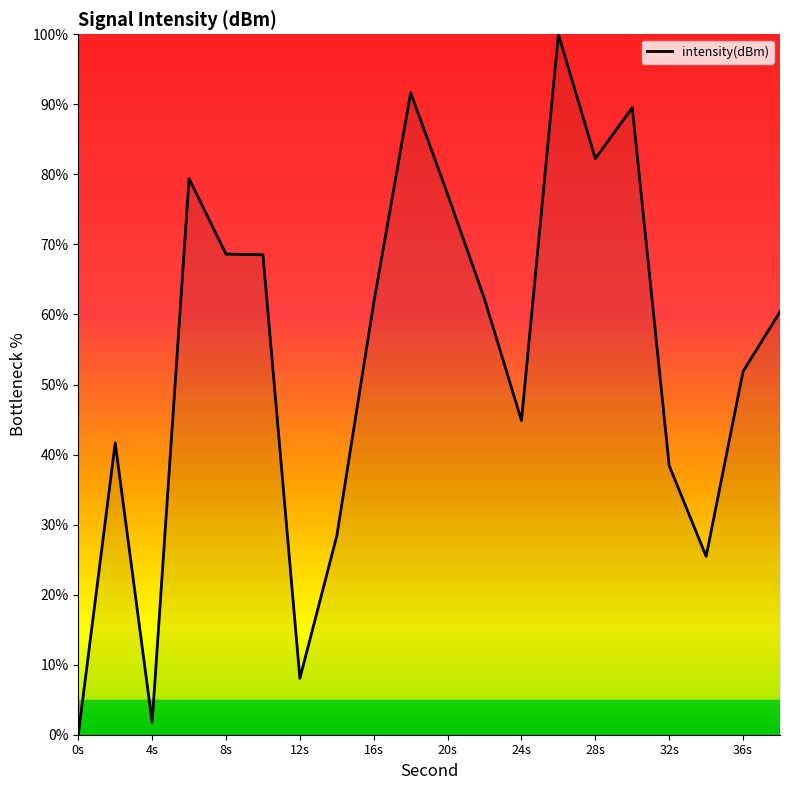

What is the difference between the maximum and minimum values?

100.0